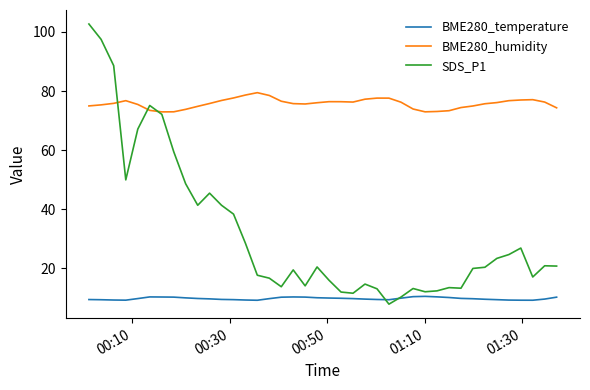

Which series has the largest range (max minus min)?

SDS_P1